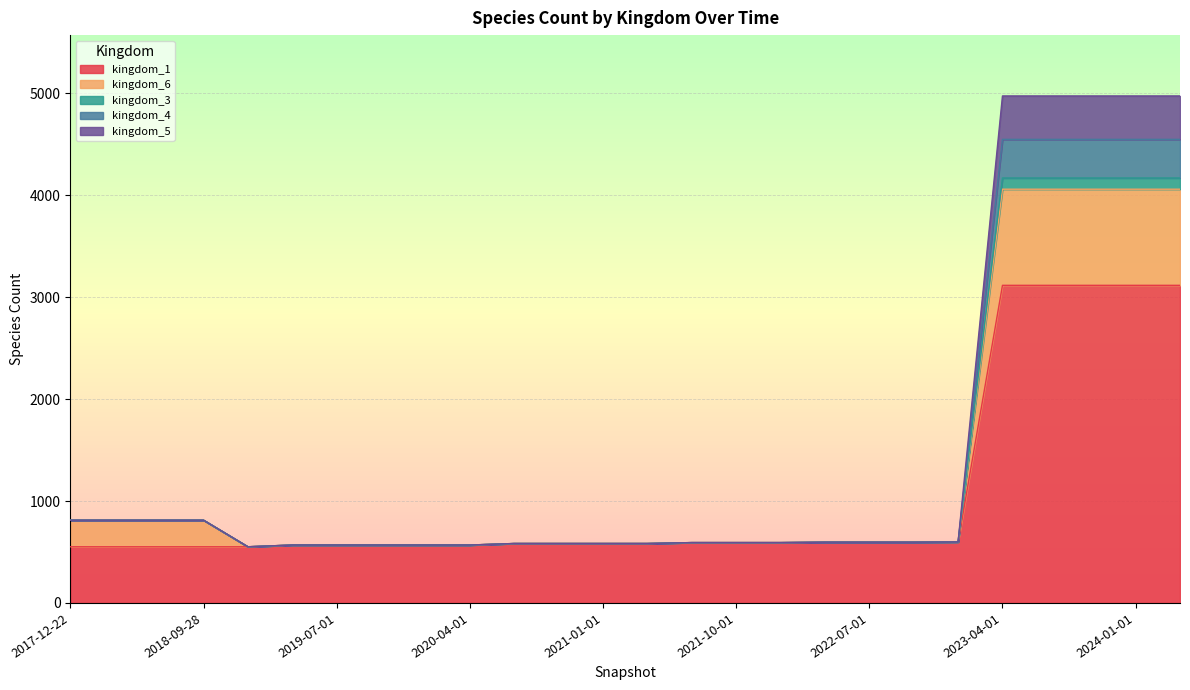

What are all the series names shown in the legend?

kingdom_1, kingdom_6, kingdom_3, kingdom_4, kingdom_5